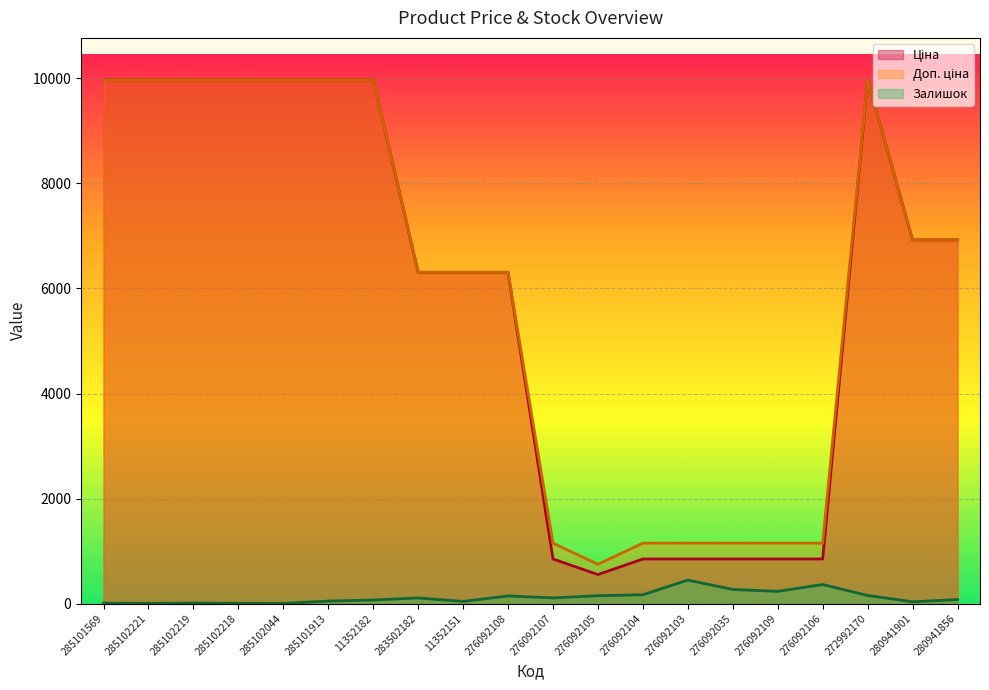

What is the lowest value of the Доп. ціна series?

747.0